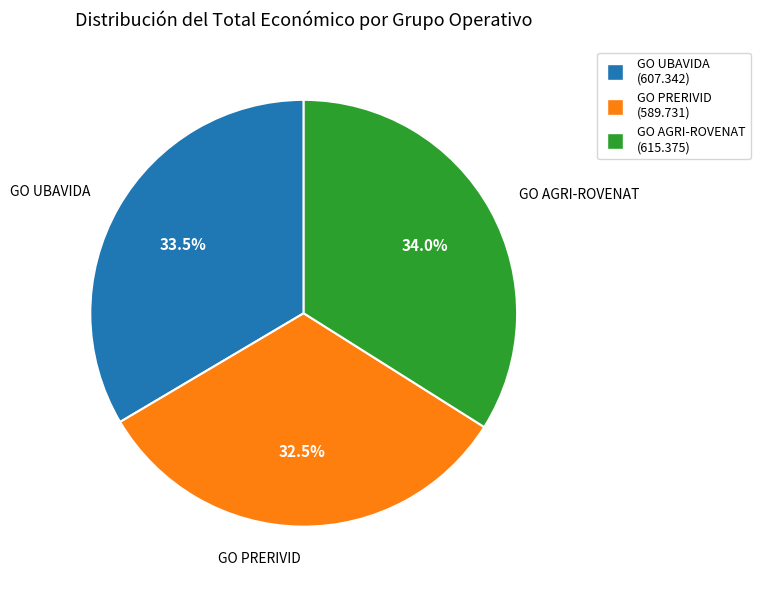

What is the ratio of the value at GO PRERIVID to the value at GO AGRI-ROVENAT?

1.0